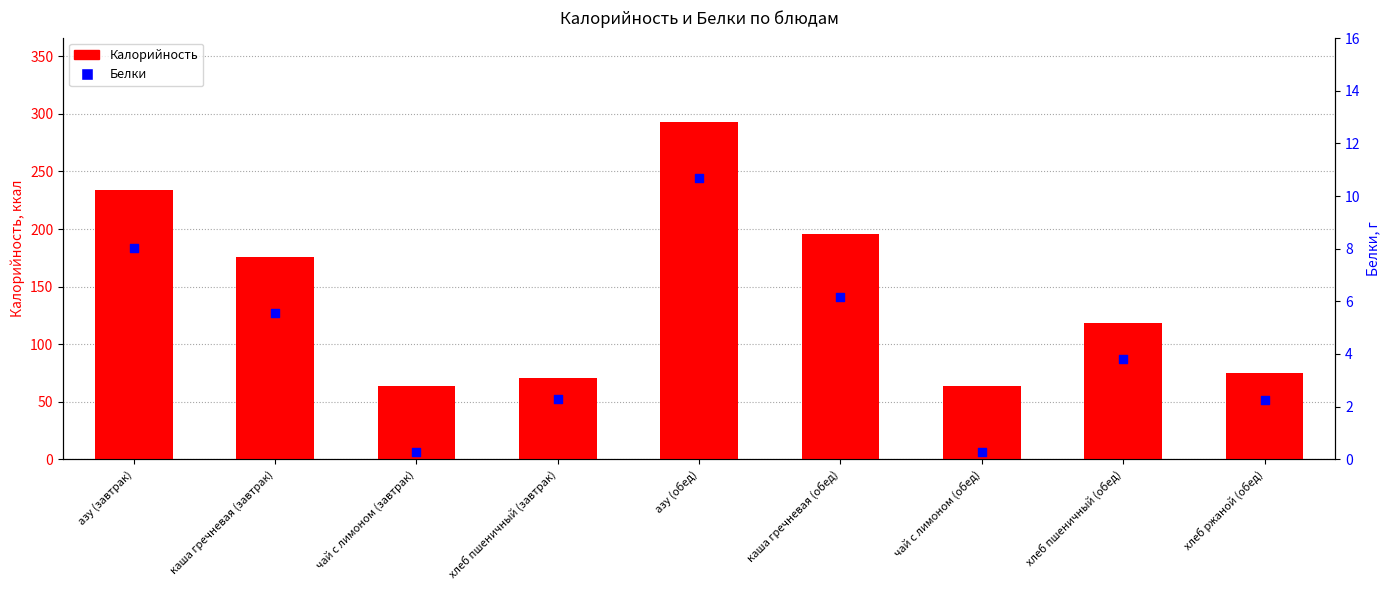

Which series reaches the minimum Y coordinate?

Белки